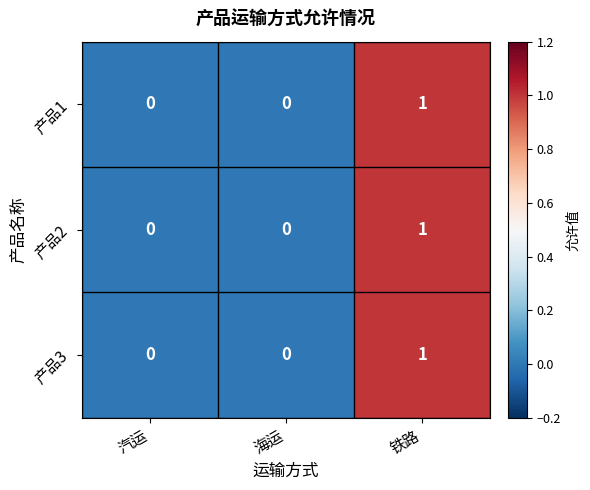

How many distinct data groups are displayed?

3